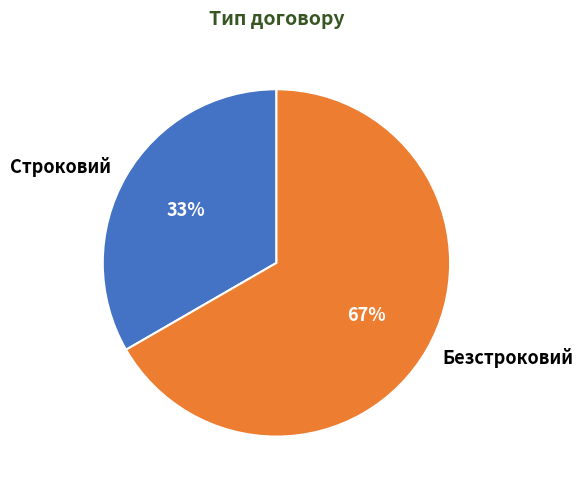

What is the ratio of the value at Безстроковий to the value at Строковий?

2.0